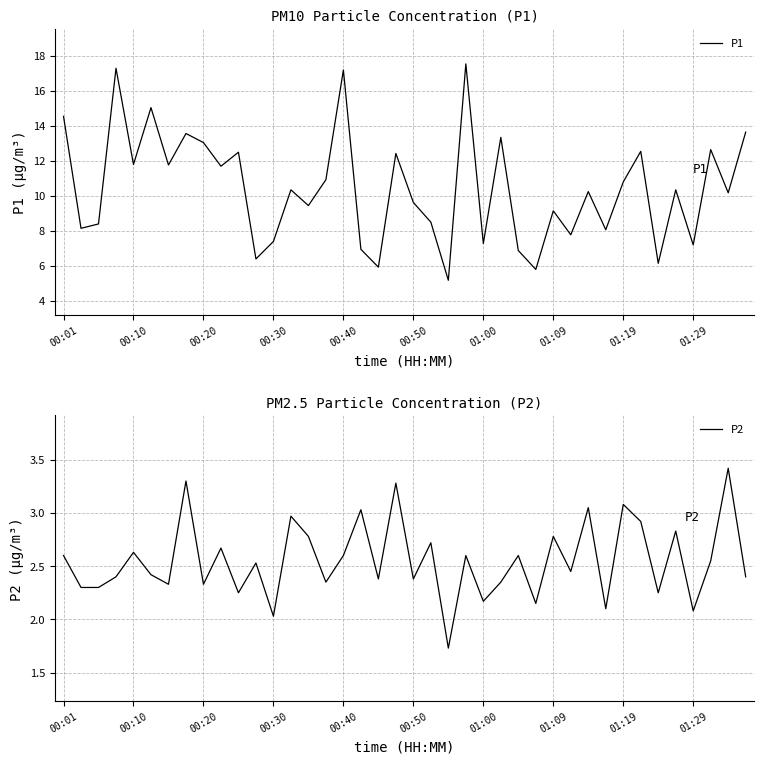

How many lines are shown in the chart?

2